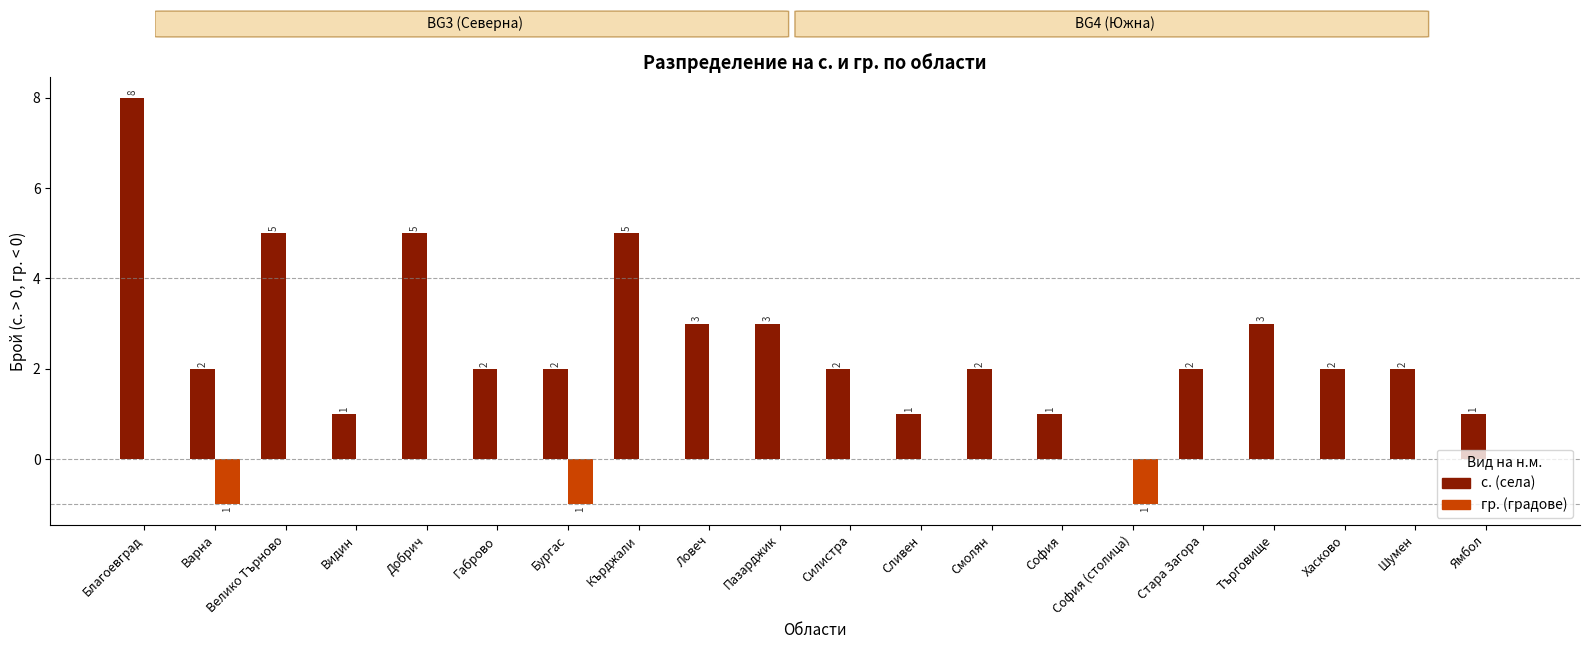

What is the label of the 16th bar from the left?

Стара Загора